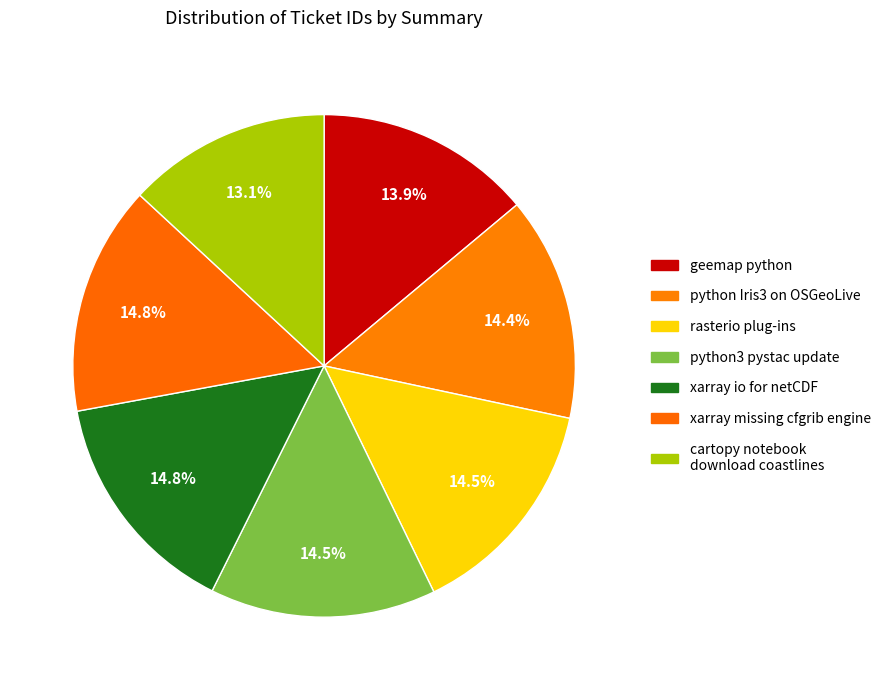

How many segments does this pie chart have?

7